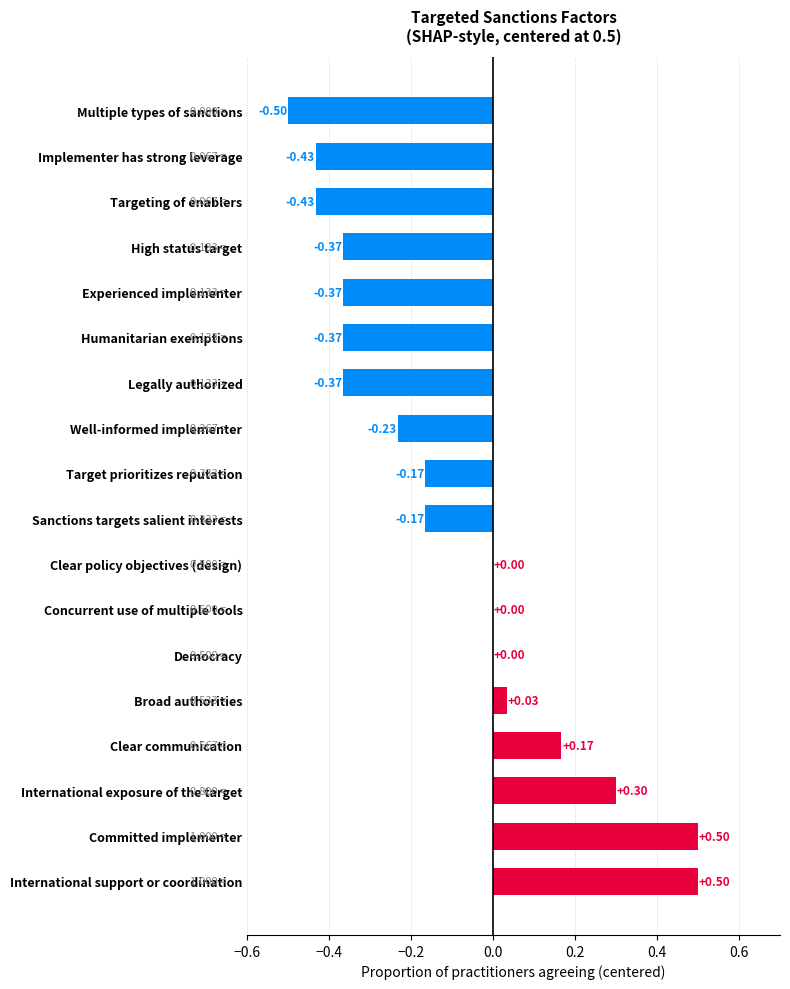

Between Humanitarian exemptions and Implementer has strong leverage, which is larger?

Humanitarian exemptions